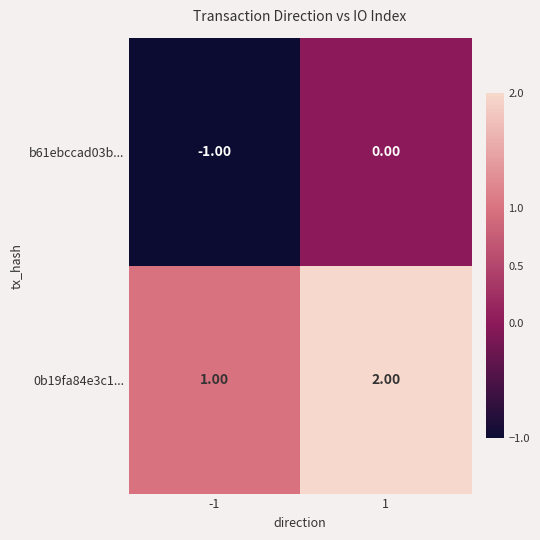

List the labels in order of 0b19fa84e3c1... value, largest first.

1, -1